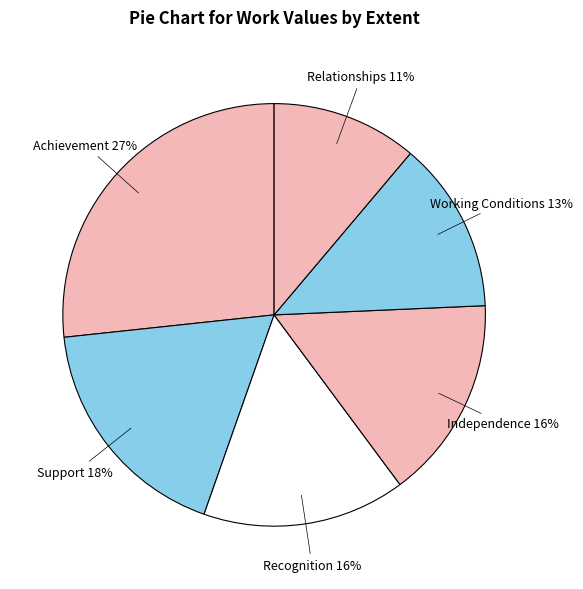

To the nearest percent, what is the average slice percentage?

17%